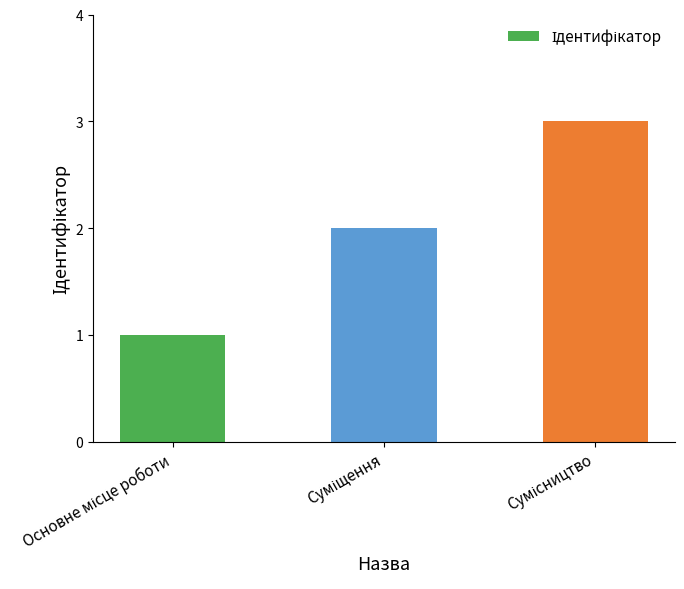

What is the sum of all values?

6